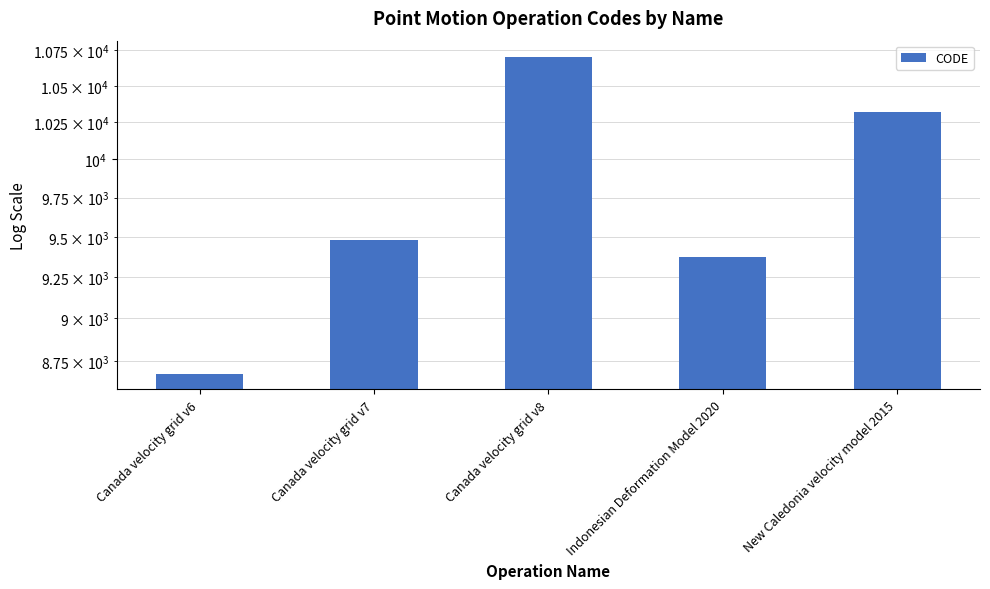

List the labels in order of value, smallest first.

Canada velocity grid v6, Indonesian Deformation Model 2020, Canada velocity grid v7, New Caledonia velocity model 2015, Canada velocity grid v8